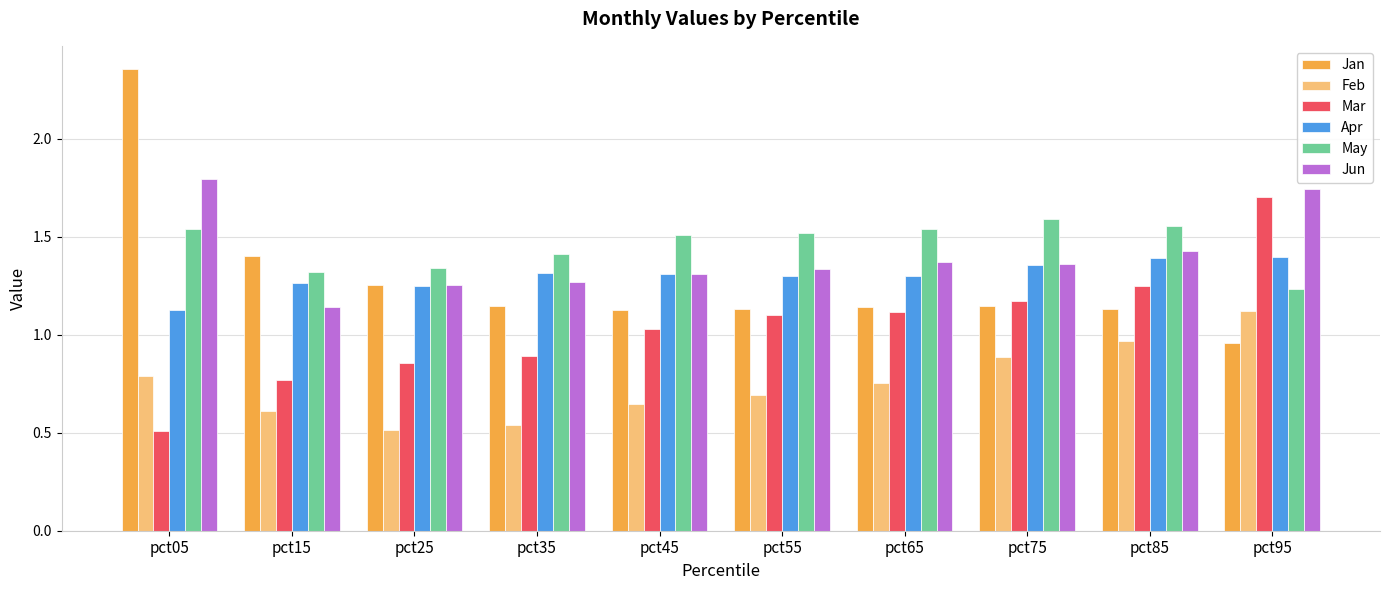

Which series has the largest range (max minus min)?

Jan